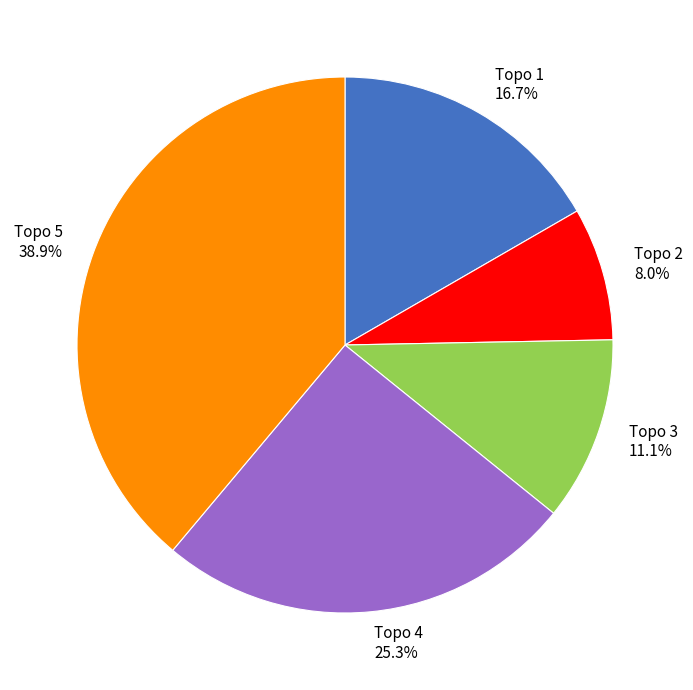

Does any single category account for the majority?

No